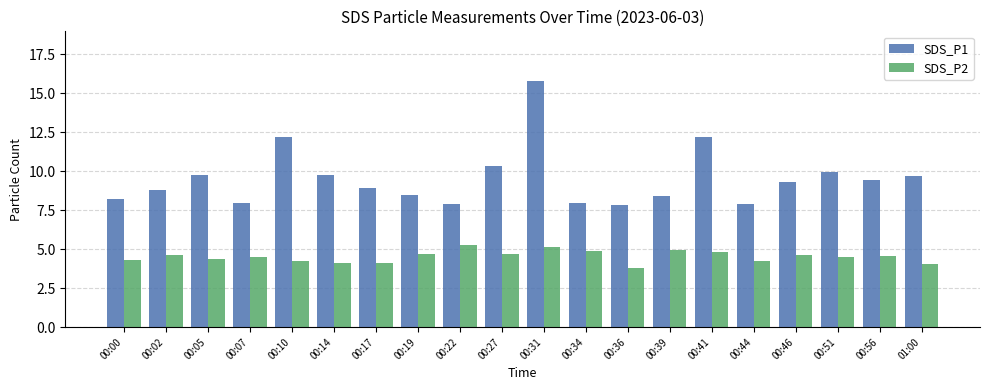

What is the label of the 20th bar from the right?

00:00